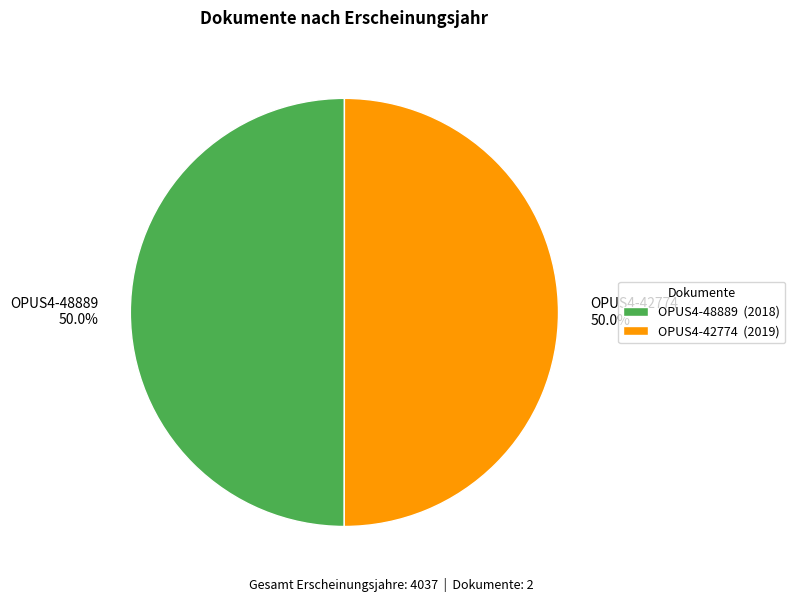

Approximately how many times larger is the value at OPUS4-48889 compared to OPUS4-42774?

1.0